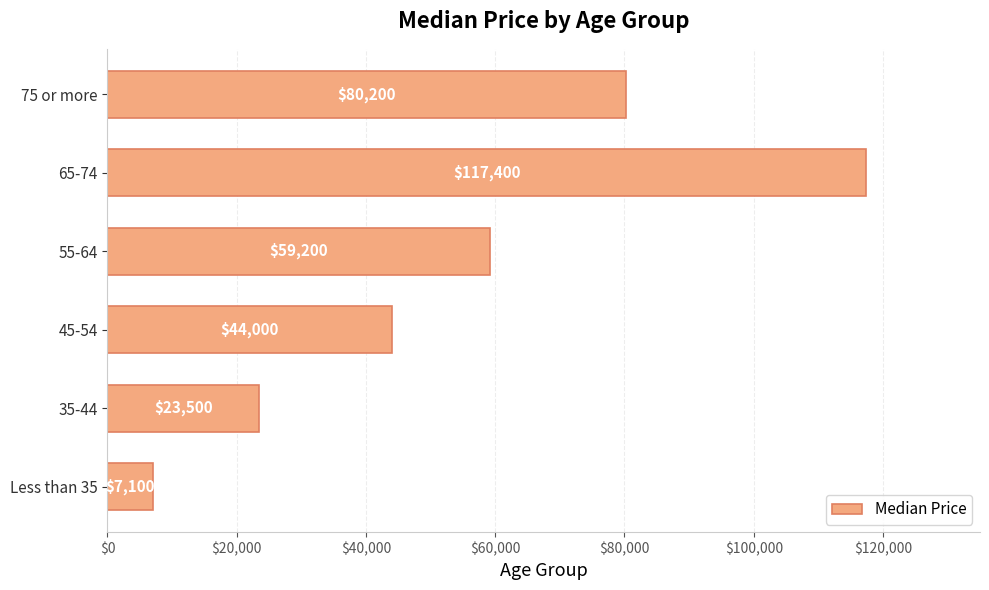

At which label is the value closest to 62250?

55-64